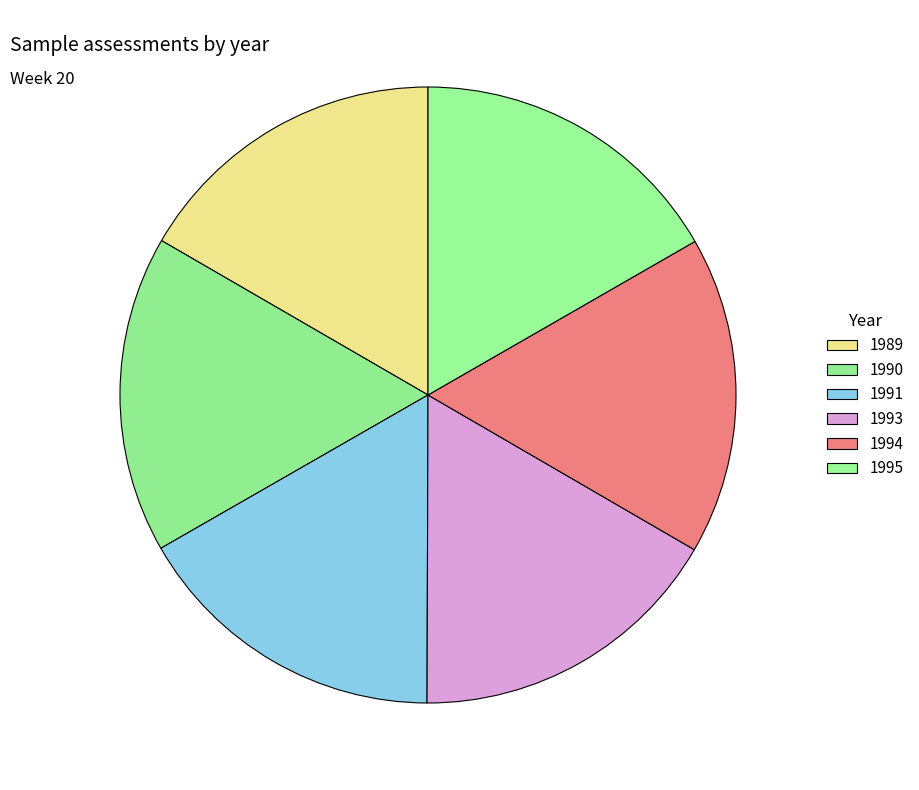

To the nearest percent, what percentage of the pie is 1993?

17%